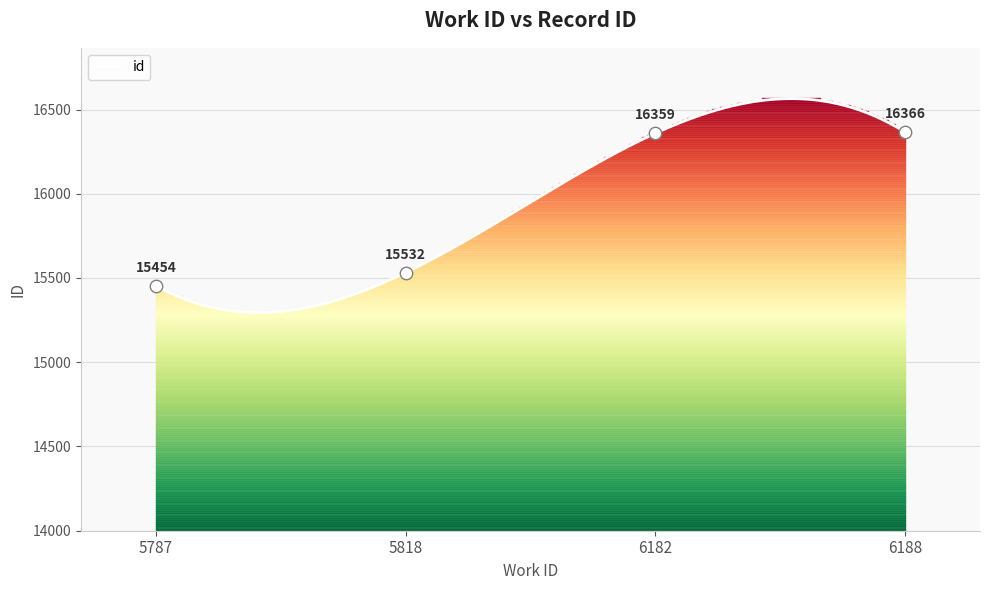

Between 6182 and 5818, which is larger?

6182